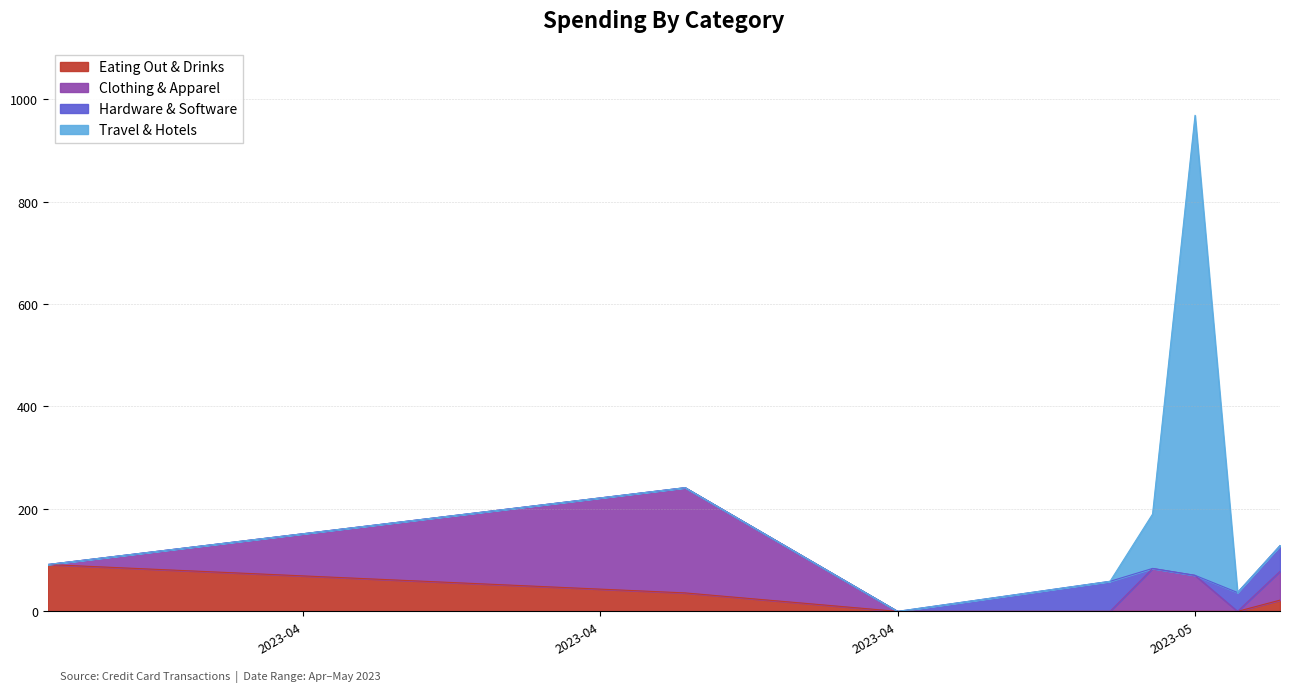

At which category does the chart reach its minimum across all series?

2023-05-01